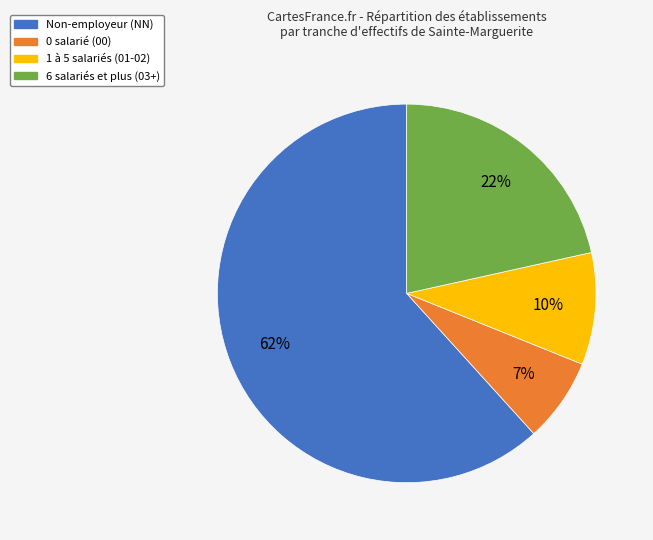

Do 1 à 5 salariés (01-02) and 0 salarié (00) together represent more than half of the pie?

No